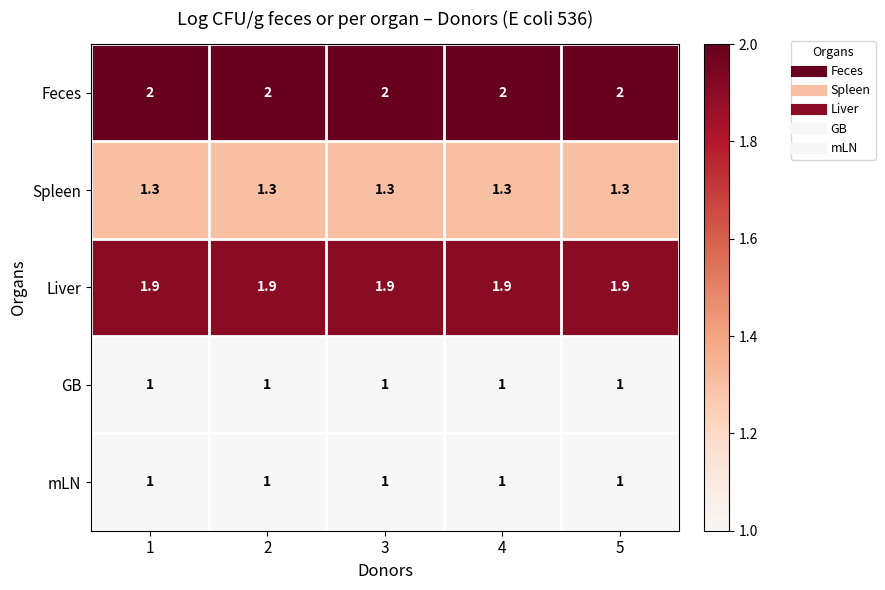

What is the lowest value of the Liver series?

1.9